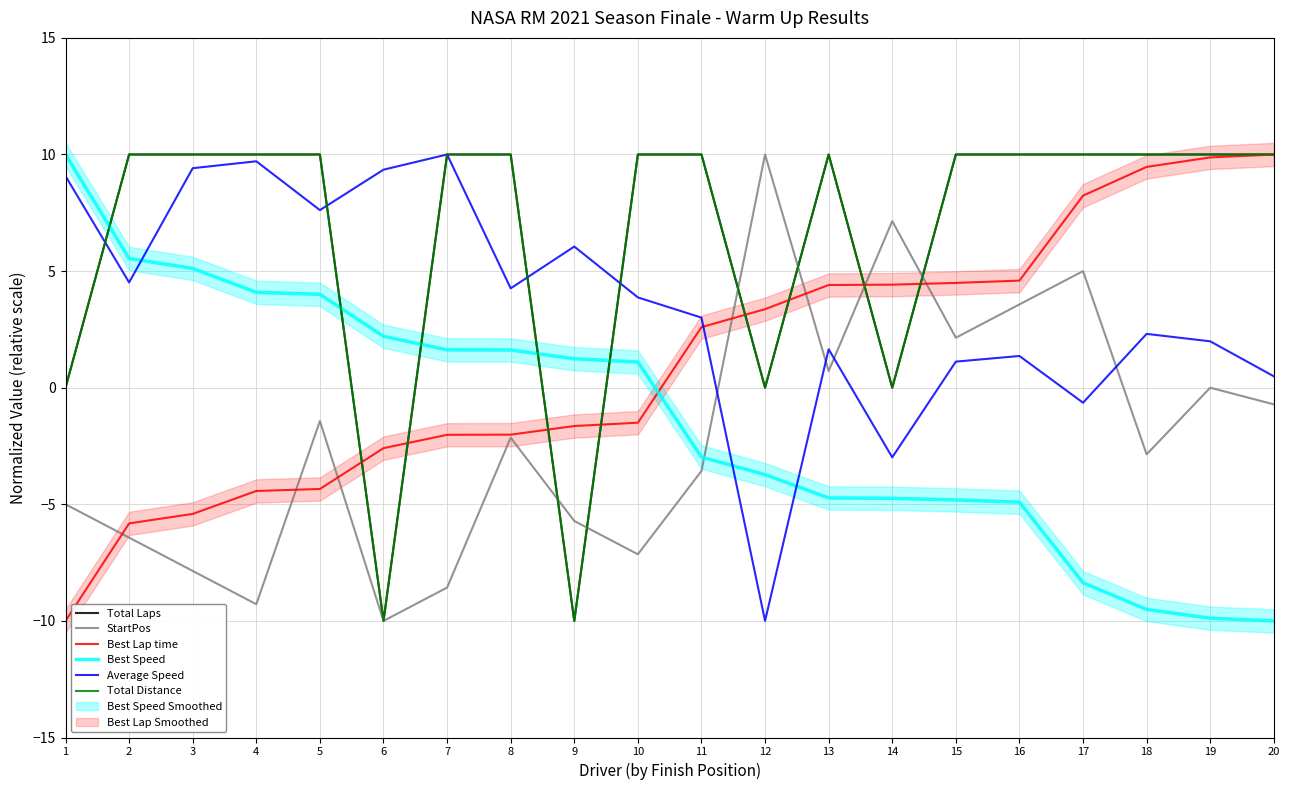

How many times do StartPos and Best Speed cross each other?

1